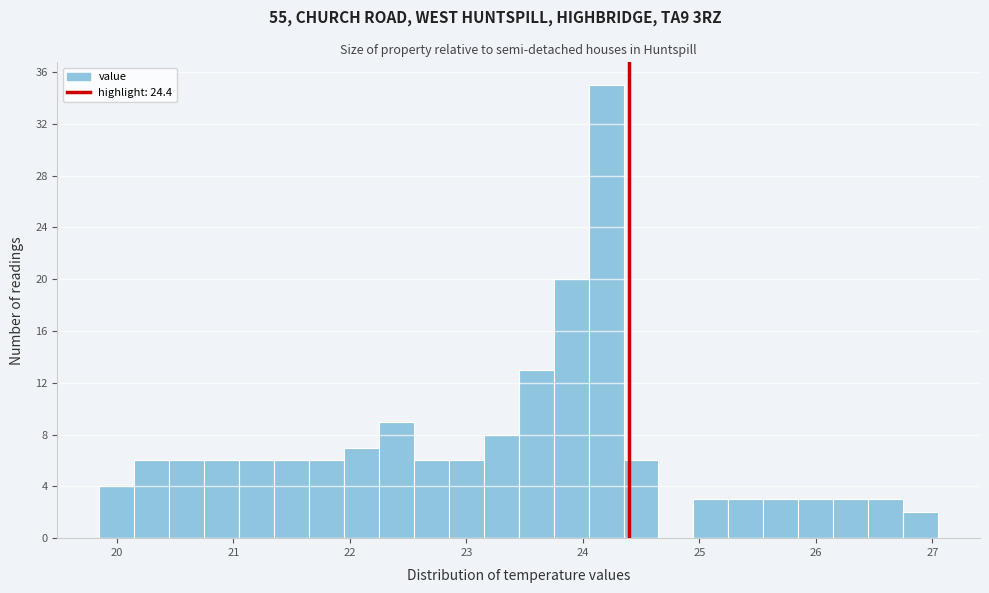

Around what value on the x-axis is the tallest bar? Give the approximate position of its centre, as read against the axis.

24.2